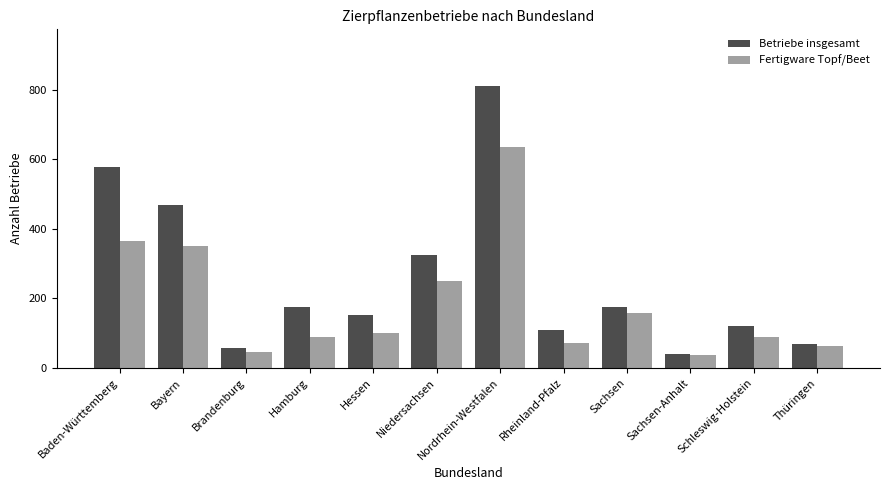

What is the sum of the Fertigware Topf/Beet values at Hamburg and Baden-Württemberg?

453